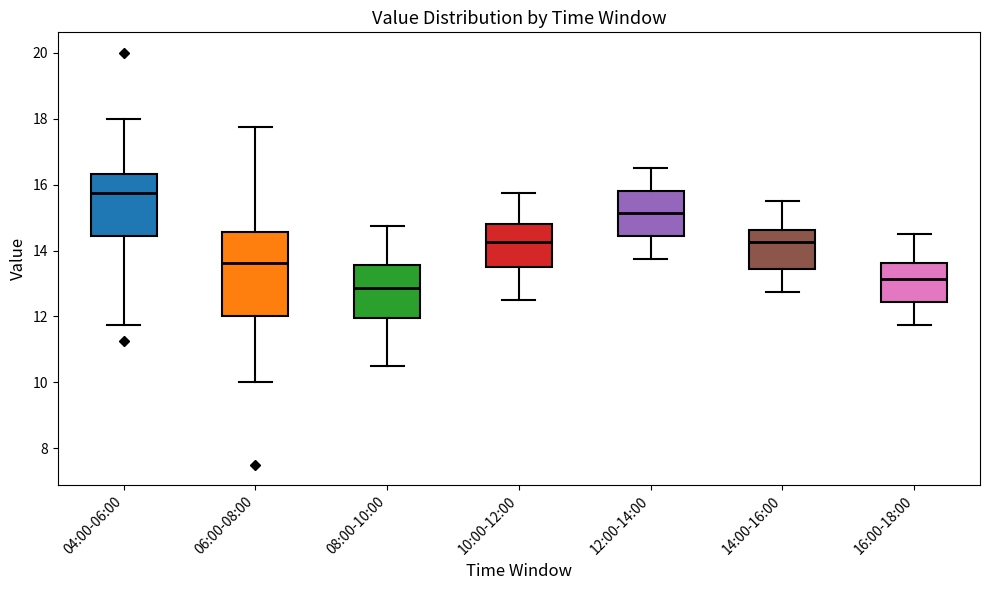

Which box has the lowest median line?

08:00-10:00